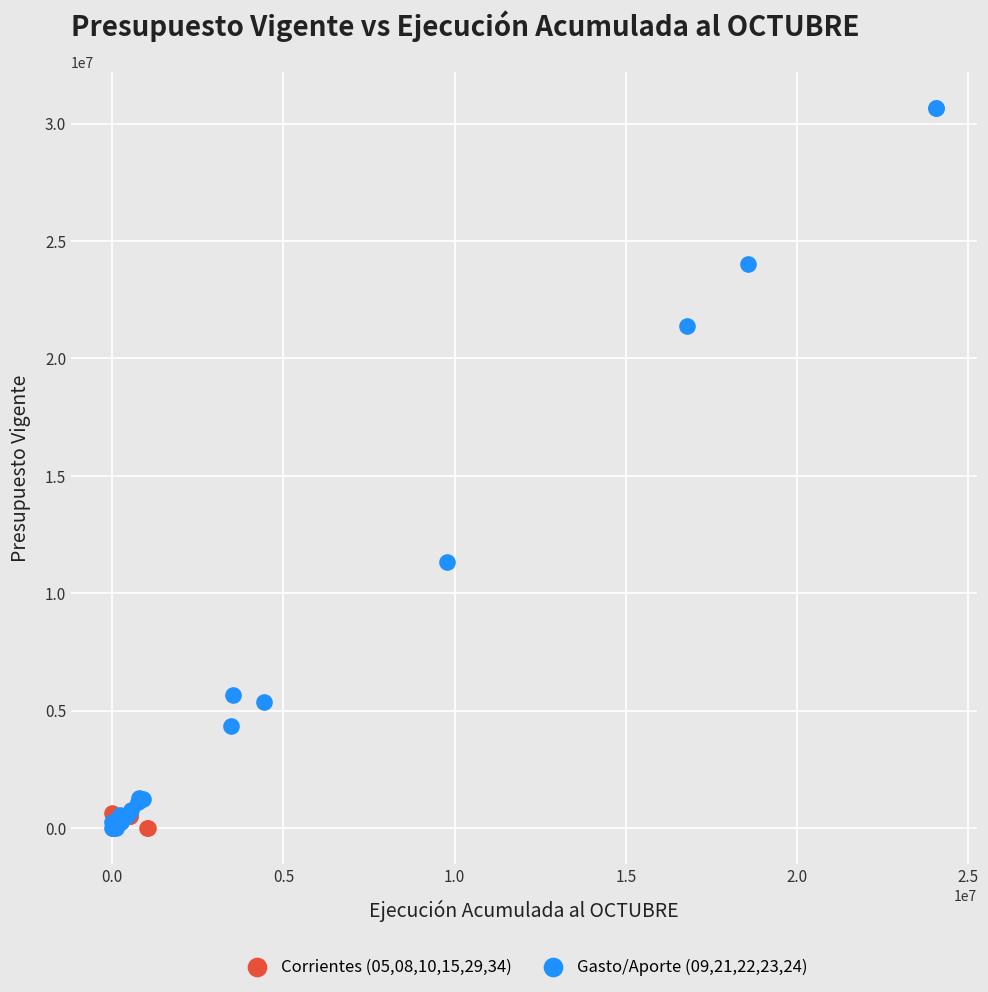

Which series reaches the maximum Y coordinate?

Gasto/Aporte (09,21,22,23,24)